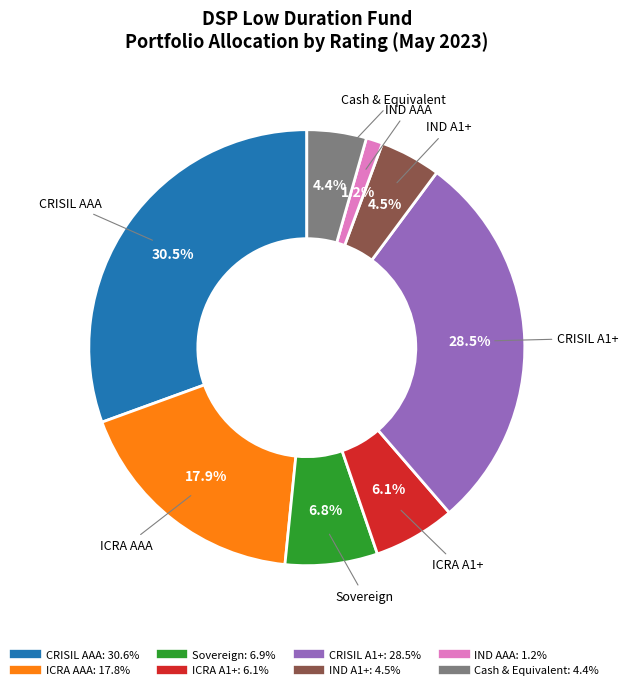

Which has a higher value, IND A1+ or CRISIL A1+?

CRISIL A1+